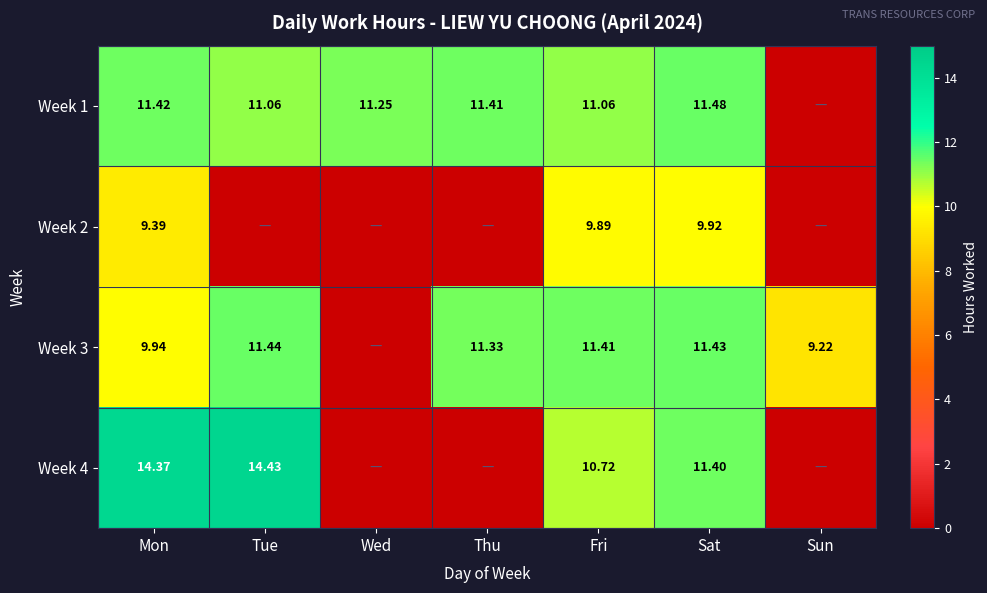

Is the value of Week 1 at Thu greater than the value of Week 2 at Fri?

Yes